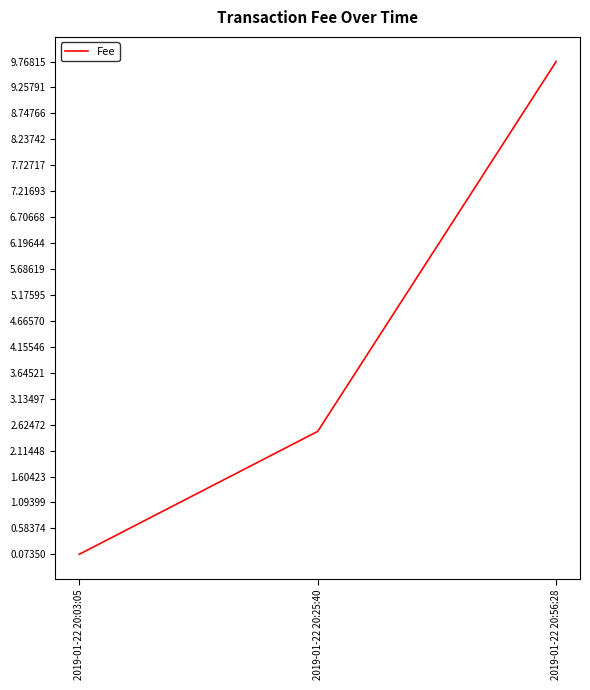

Which label corresponds to the smallest value in the chart?

2019-01-22 20:03:05